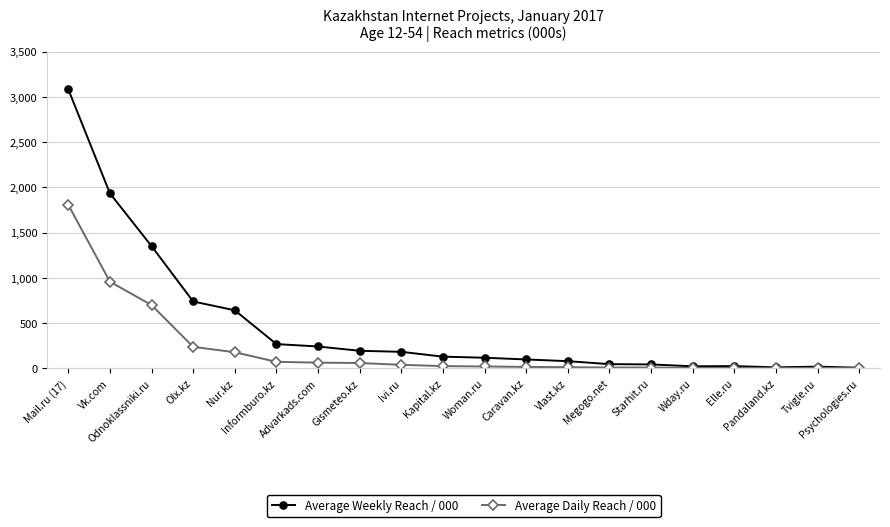

Which series has the largest range (max minus min)?

Average Weekly Reach / 000